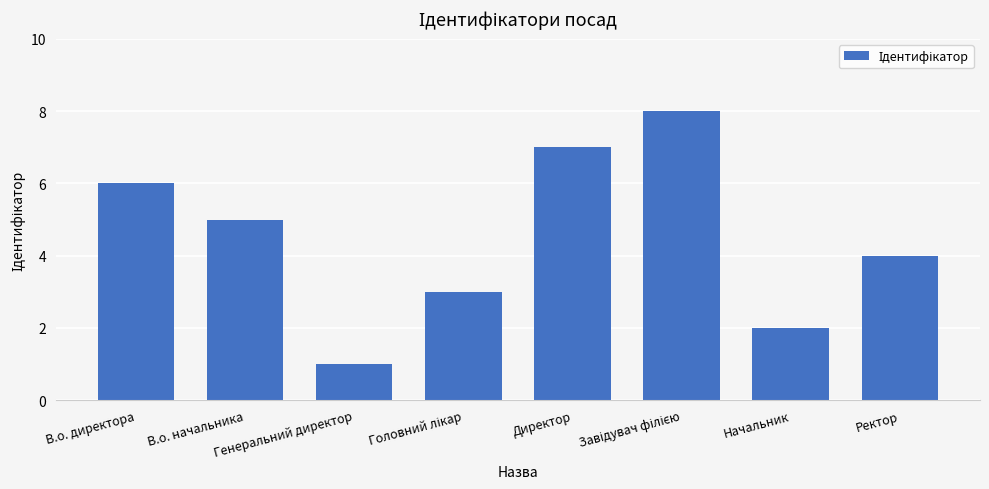

The value at В.о. директора is 6. True or false?

True